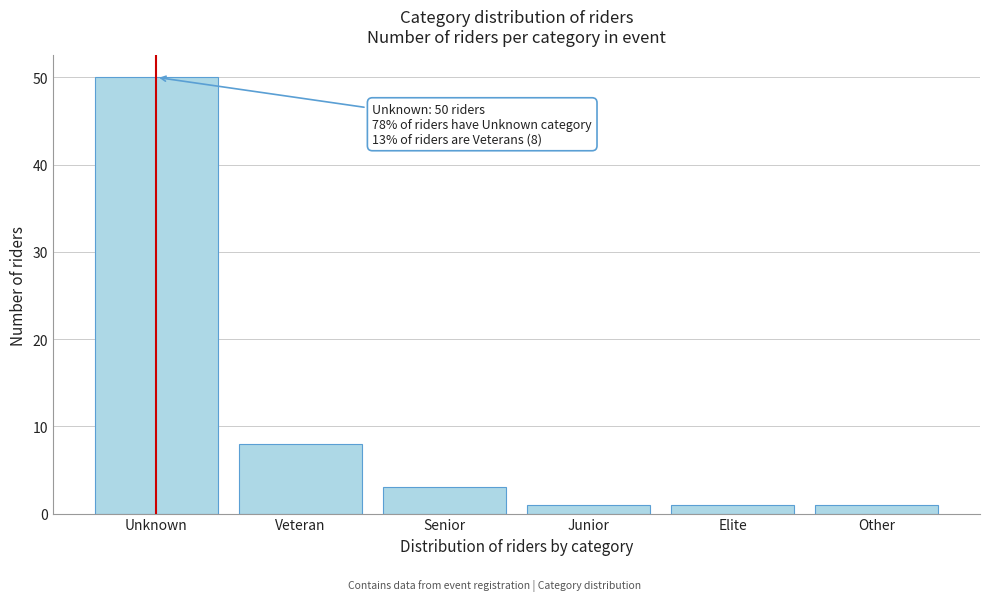

Reading left to right, list all the values displayed in this chart.

50	8	3	1	1	1